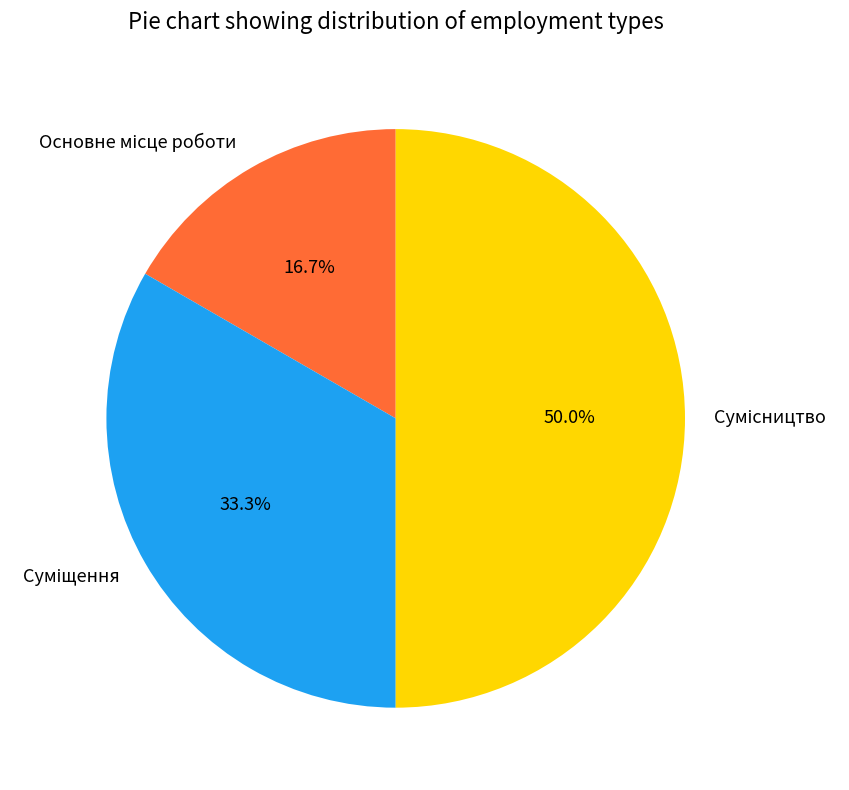

True or false: Суміщення accounts for 43% of the total.

False